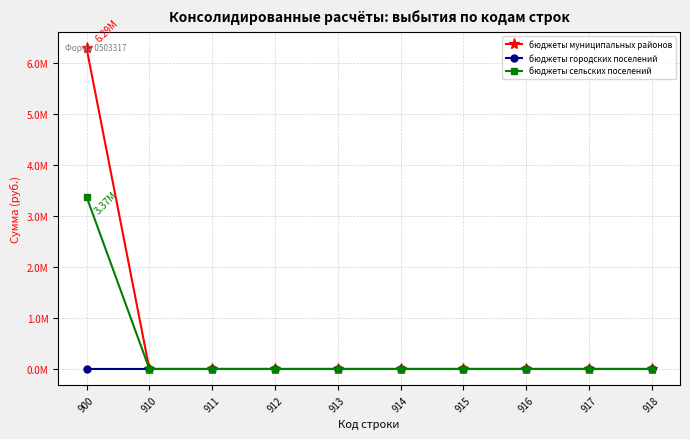

True or false: бюджеты сельских поселений and бюджеты городских поселений cross at least once.

False